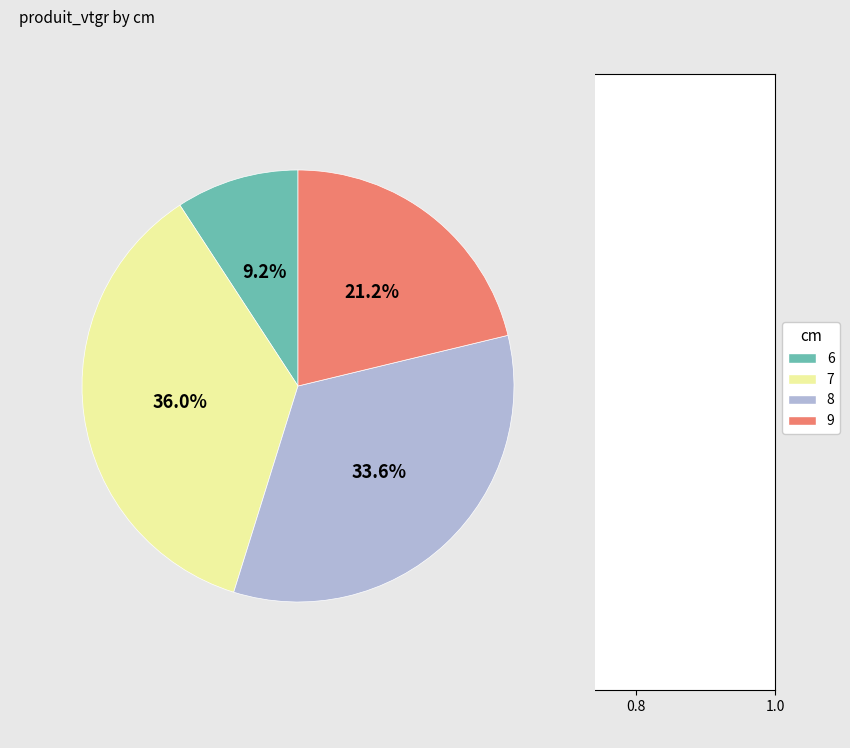

Is there a majority slice in this chart?

No